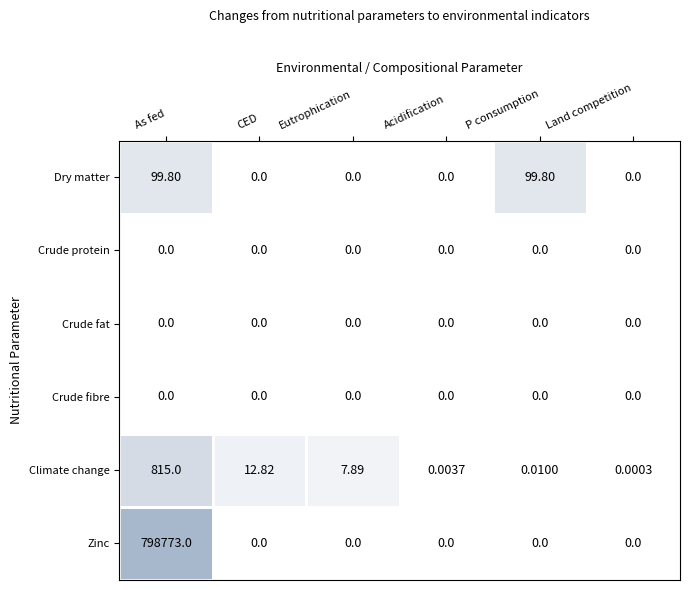

Count the number of categories in the chart.

6